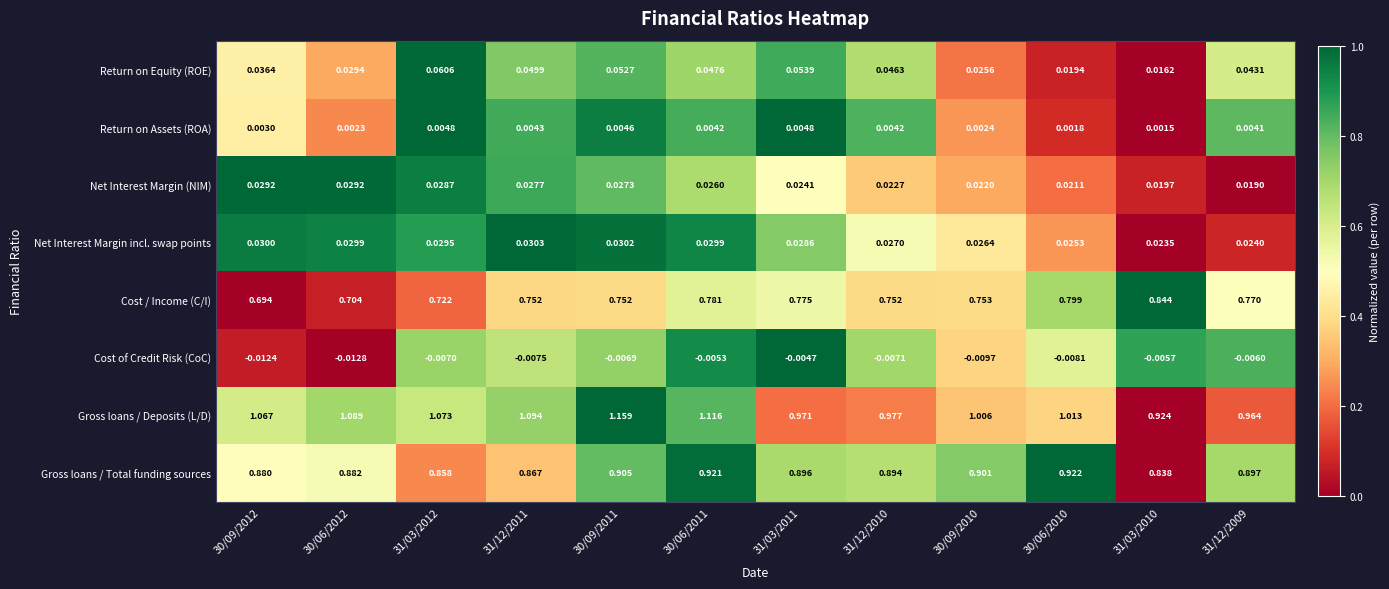

Is the value of Cost of Credit Risk (CoC) at 30/06/2011 greater than the value of Net Interest Margin (NIM) at 31/12/2009?

No